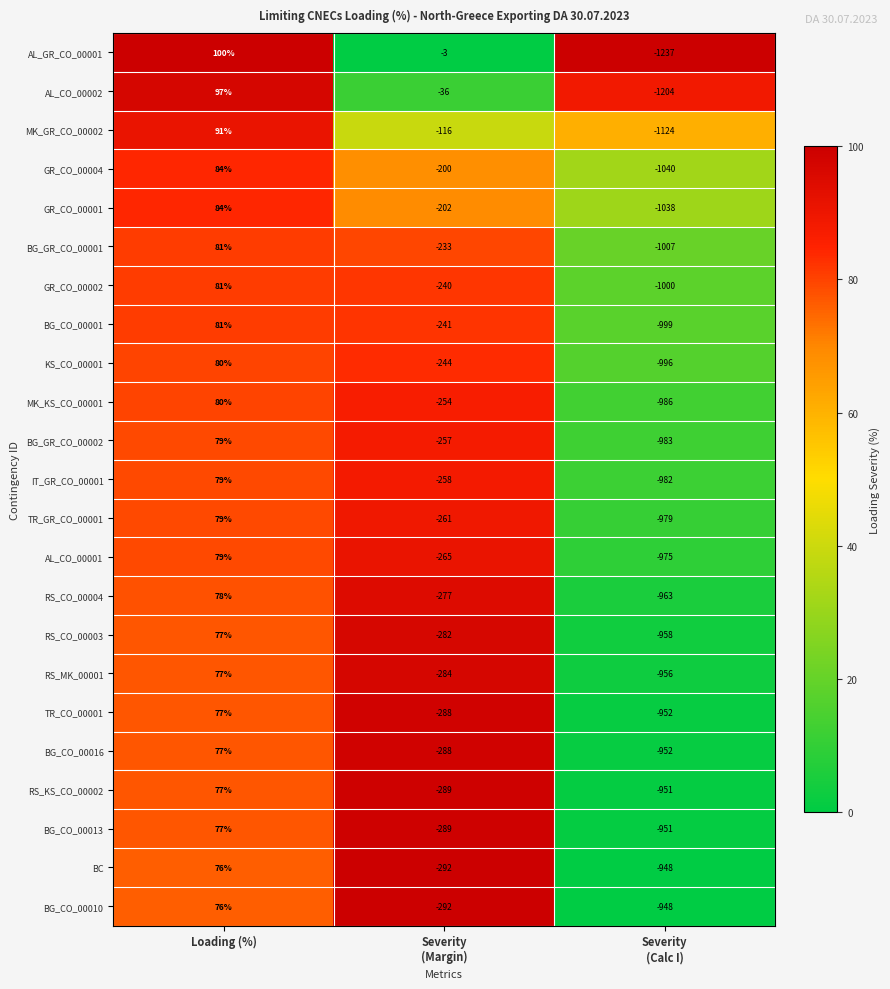

What is the highest value of the IT_GR_CO_00001 series?

79